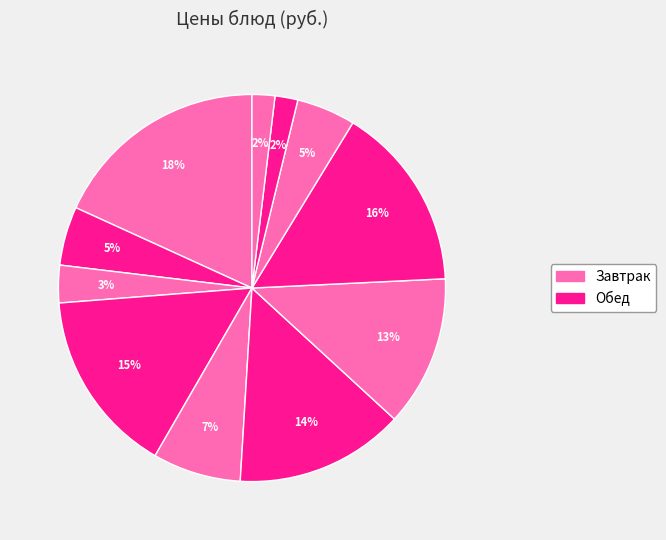

Count the number of slices in the pie.

11